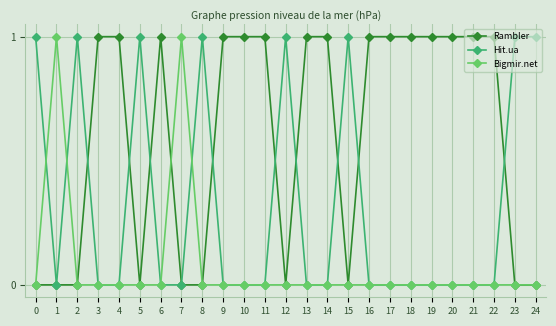

Rank the series by their average value, from highest to lowest.

Rambler, Hit.ua, Bigmir.net